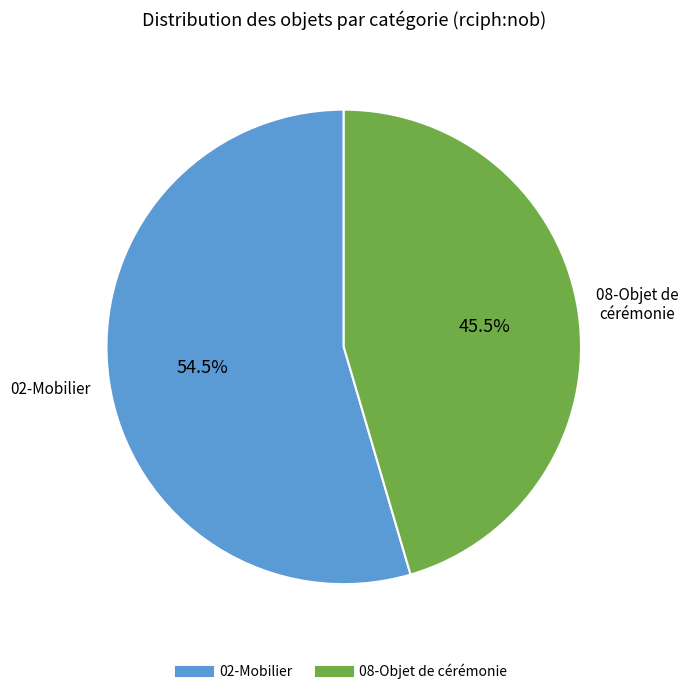

Is there a majority slice in this chart?

Yes